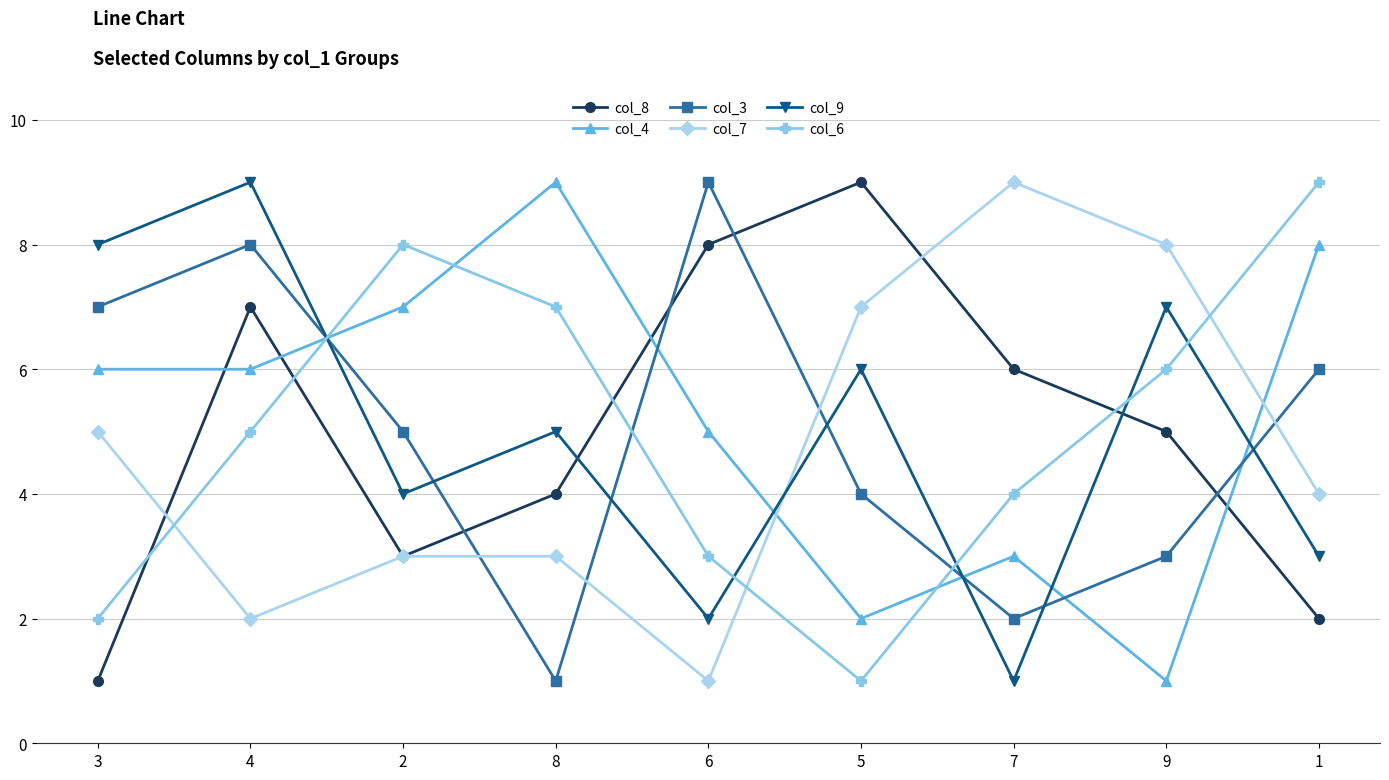

Between 2 and 9, which series saw the biggest shift?

col_4